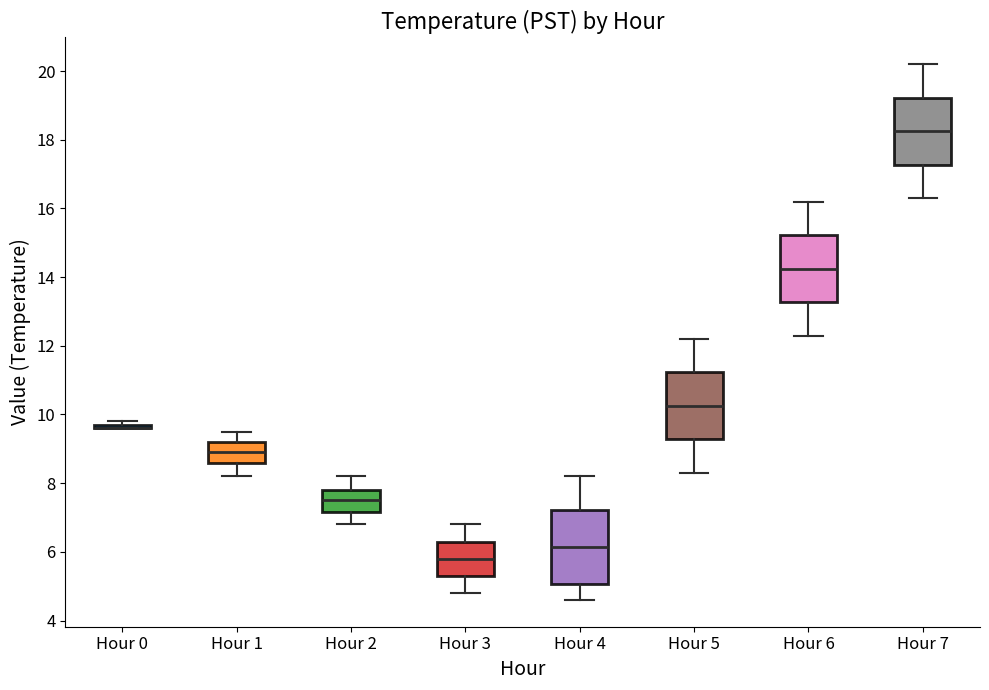

Reading left to right, transcribe this box plot: for each box, give where its median line is, the range the box spans, and where its two whiskers end, as read against the y-axis. The values are not printed on the chart, so give them approximately, as read against the axis.

Hour 0: box collapsed to a line at 9.6, whiskers 9.6 to 9.8
Hour 1: median 9.0, box 8.6 to 9.2, whiskers 8.2 to 9.6
Hour 2: median 7.6, box 7.2 to 7.8, whiskers 6.8 to 8.2
Hour 3: median 5.8, box 5.4 to 6.4, whiskers 4.8 to 6.8
Hour 4: median 6.2, box 5.0 to 7.2, whiskers 4.6 to 8.2
Hour 5: median 10.2, box 9.2 to 11.2, whiskers 8.4 to 12.2
Hour 6: median 14.2, box 13.2 to 15.2, whiskers 12.4 to 16.2
Hour 7: median 18.2, box 17.2 to 19.2, whiskers 16.4 to 20.2